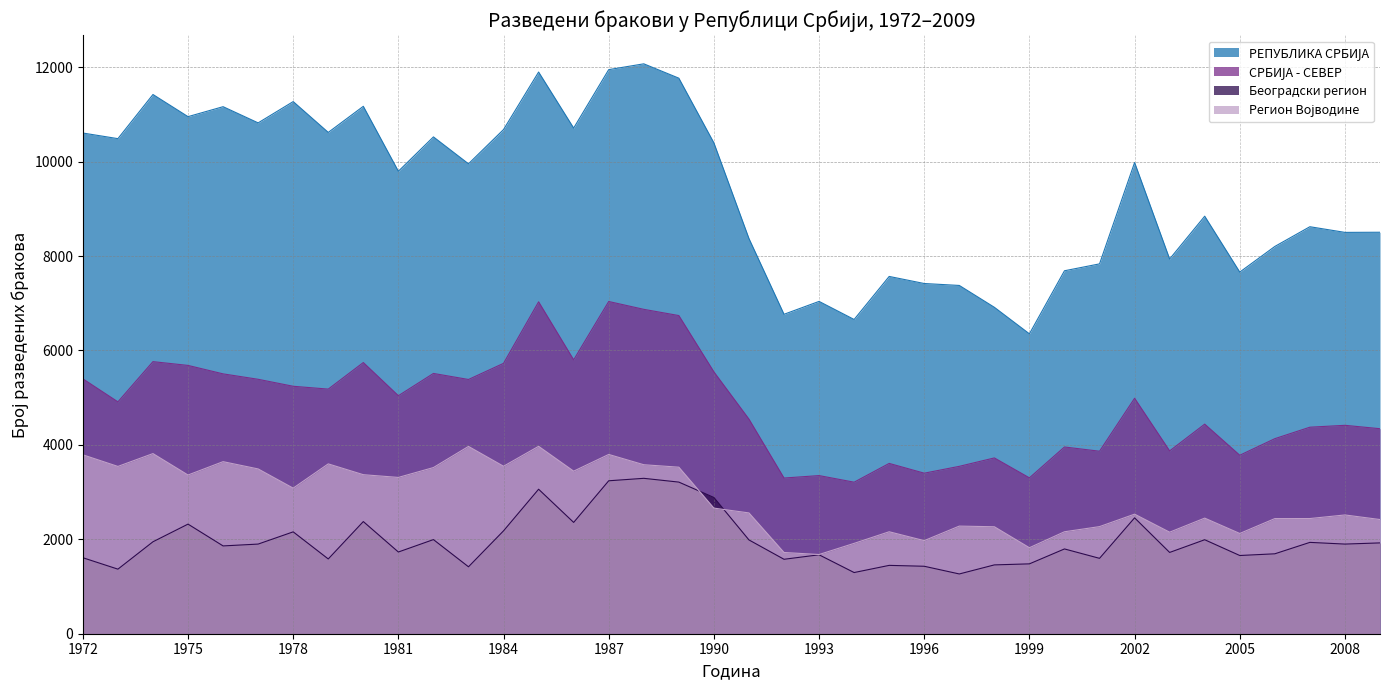

How many data points does each series have?

38